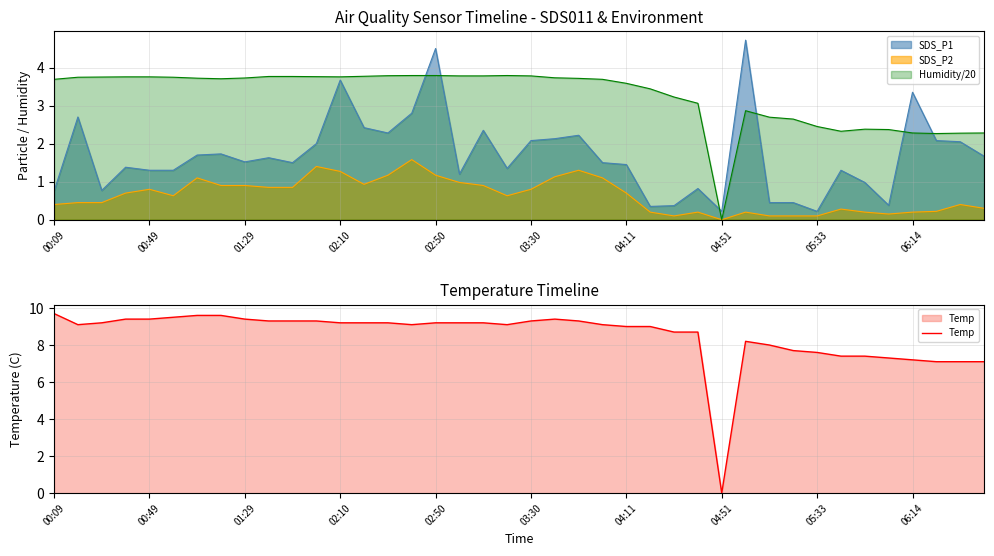

True or false: Temp has a value of 0.0 at 04:51.

True